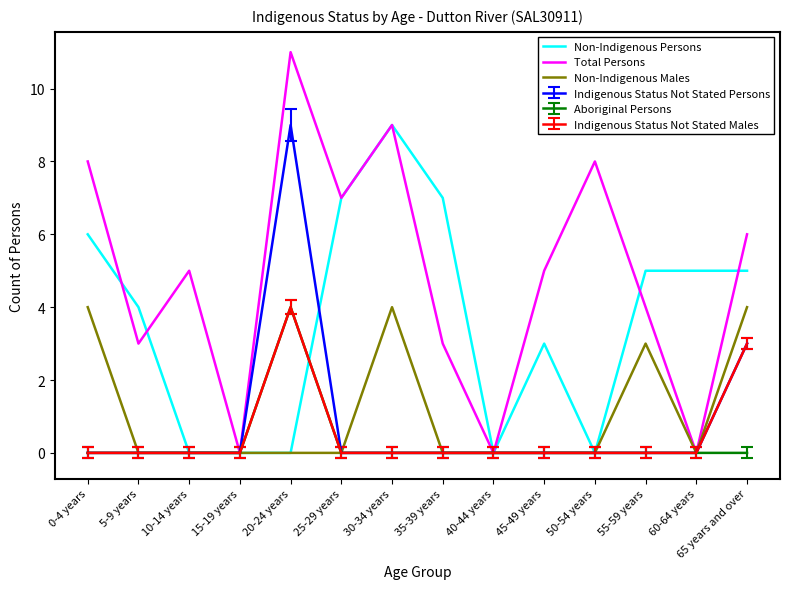

Which series changed the most between 35-39 years and 50-54 years?

Non-Indigenous Persons